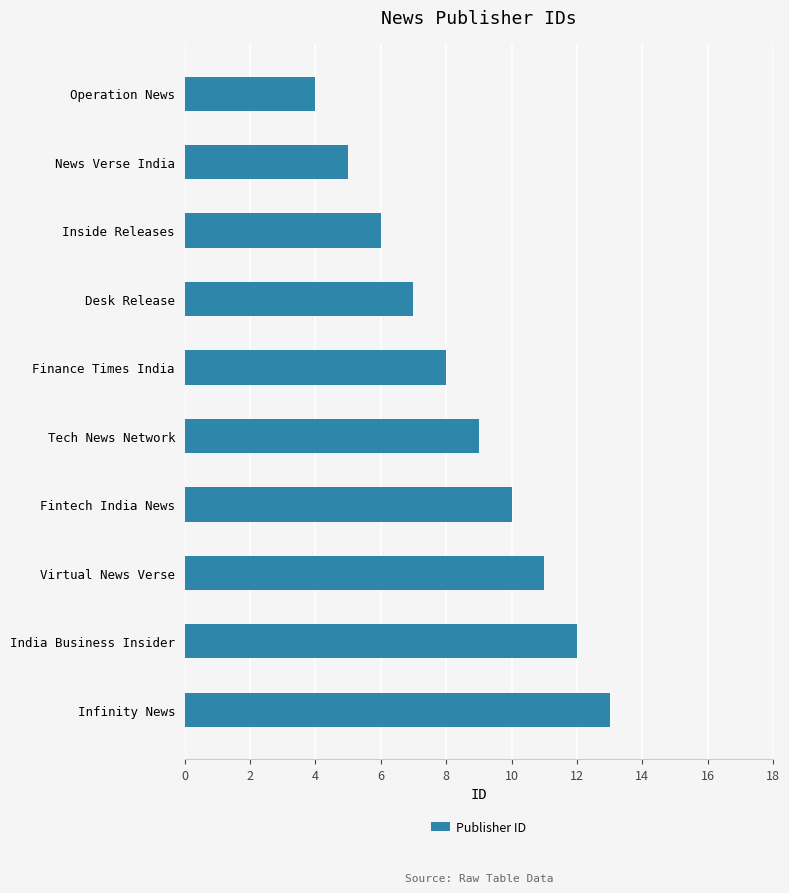

What is the change in value from Fintech India News to Infinity News?

+3